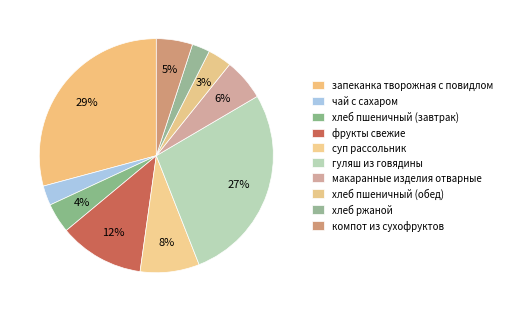

How many segments does this pie chart have?

10